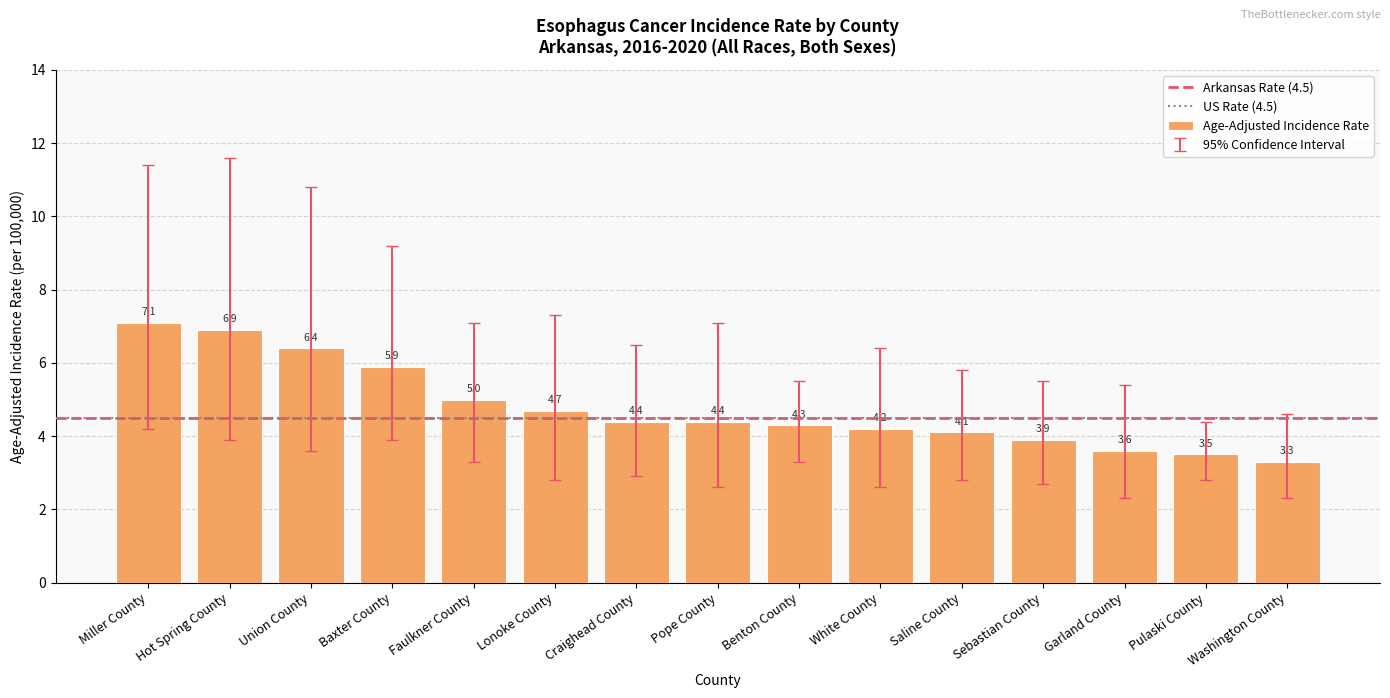

What is the sum of the values at Washington County and Sebastian County?

7.2